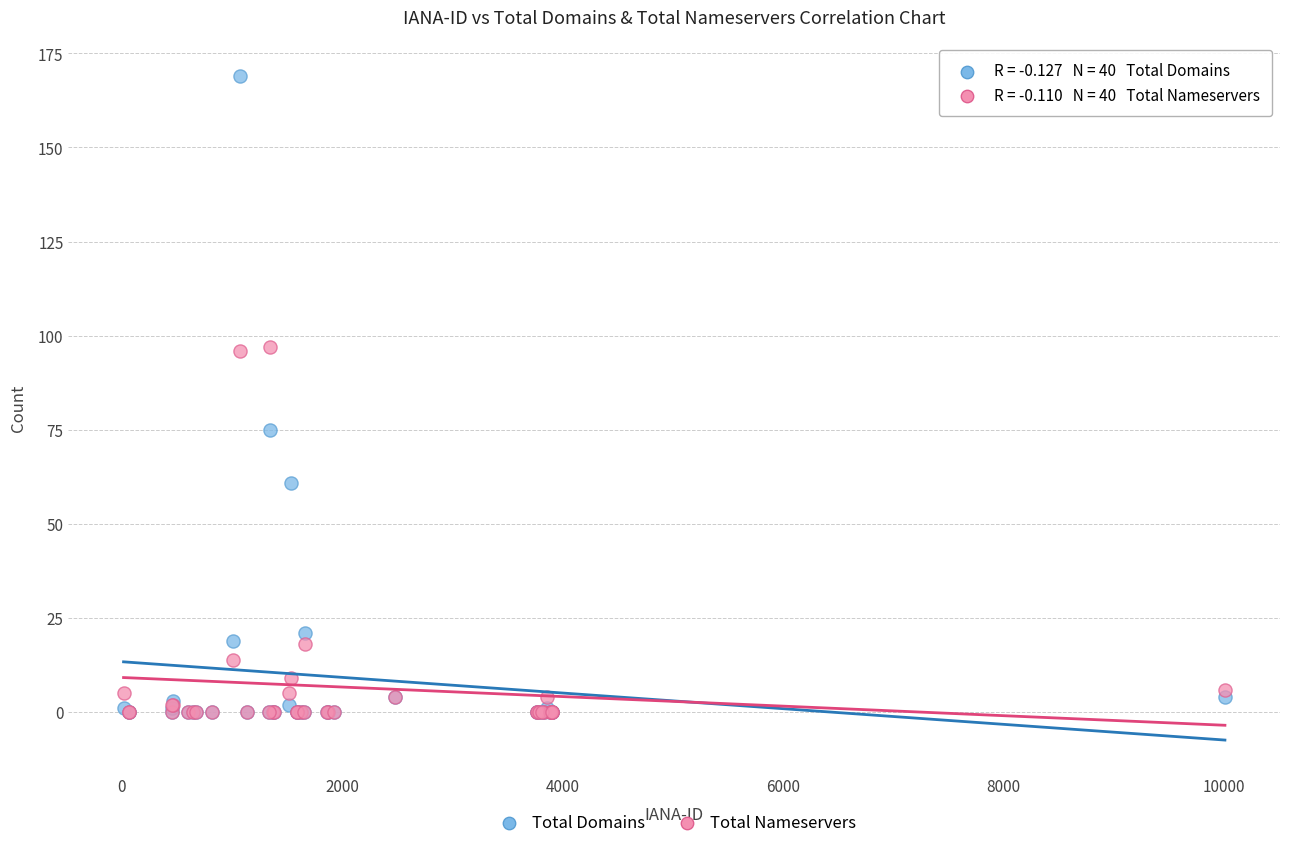

Across all series, what Y value is closest to 84?

75